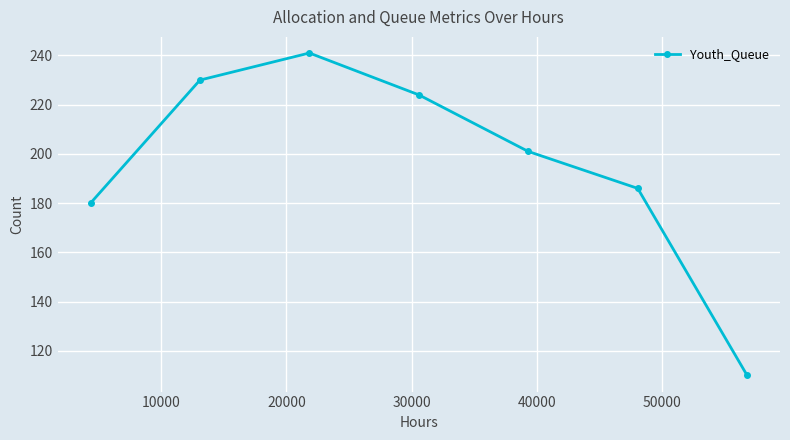

What is the value of the 2nd point from the left?

230